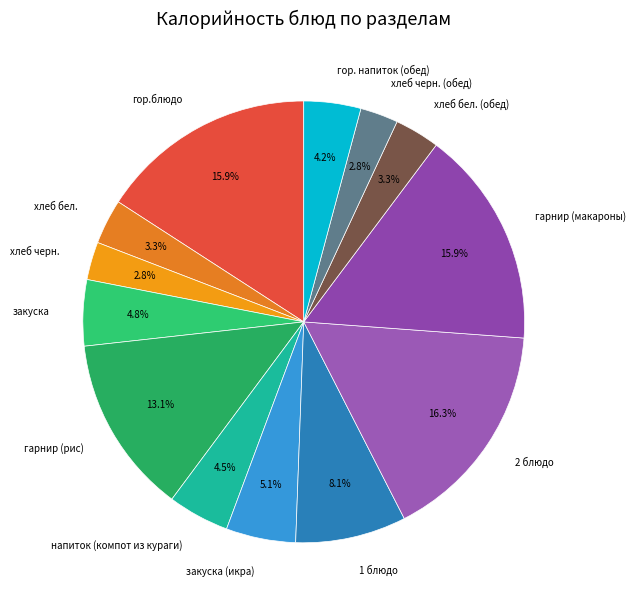

What portion of the pie excludes хлеб черн. (обед)?

97.2%